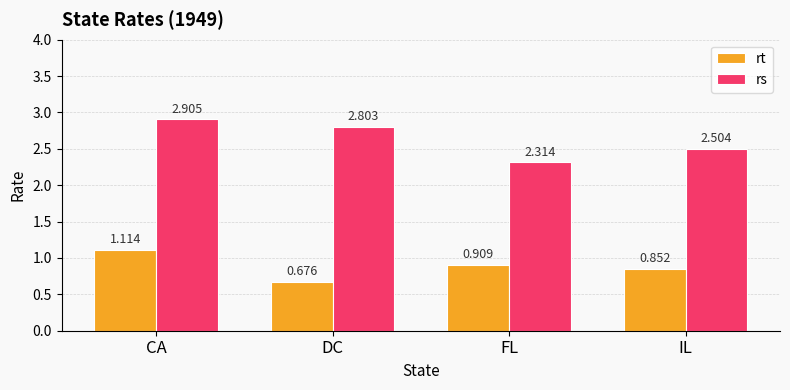

Which category has the highest value across all series?

CA